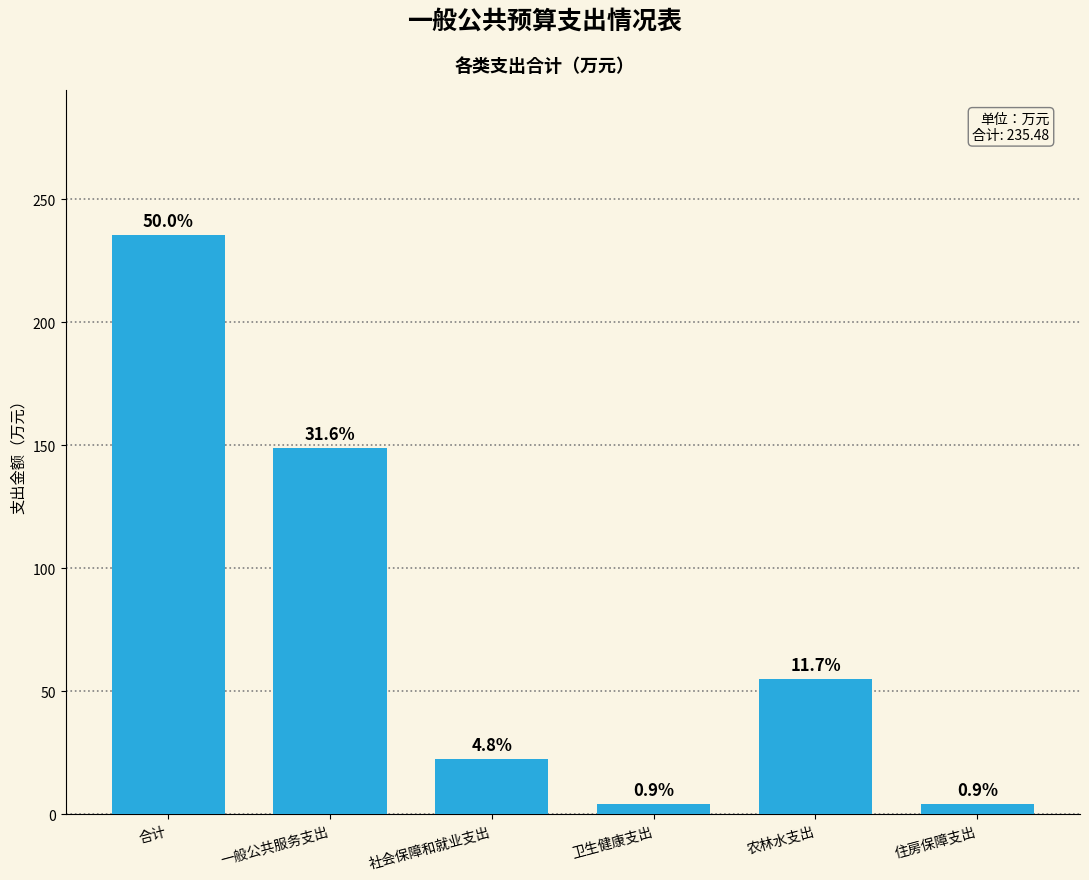

Are the bars horizontal?

No